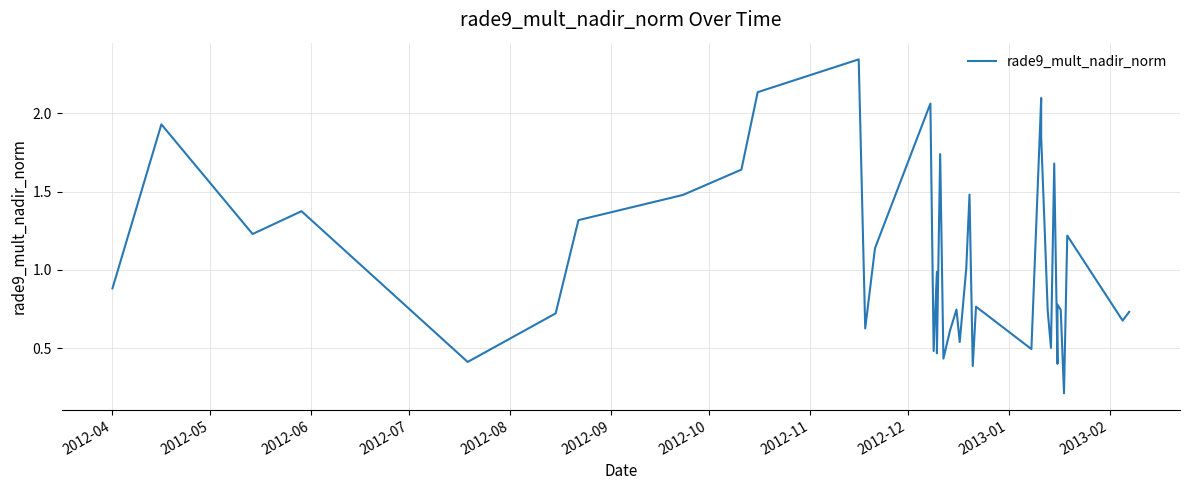

True or false: the data shows 1.8 at 29.

False